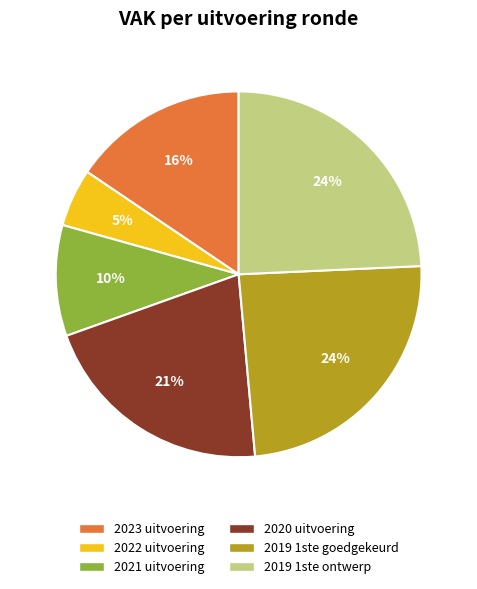

To the nearest percent, what is the average slice percentage?

17%